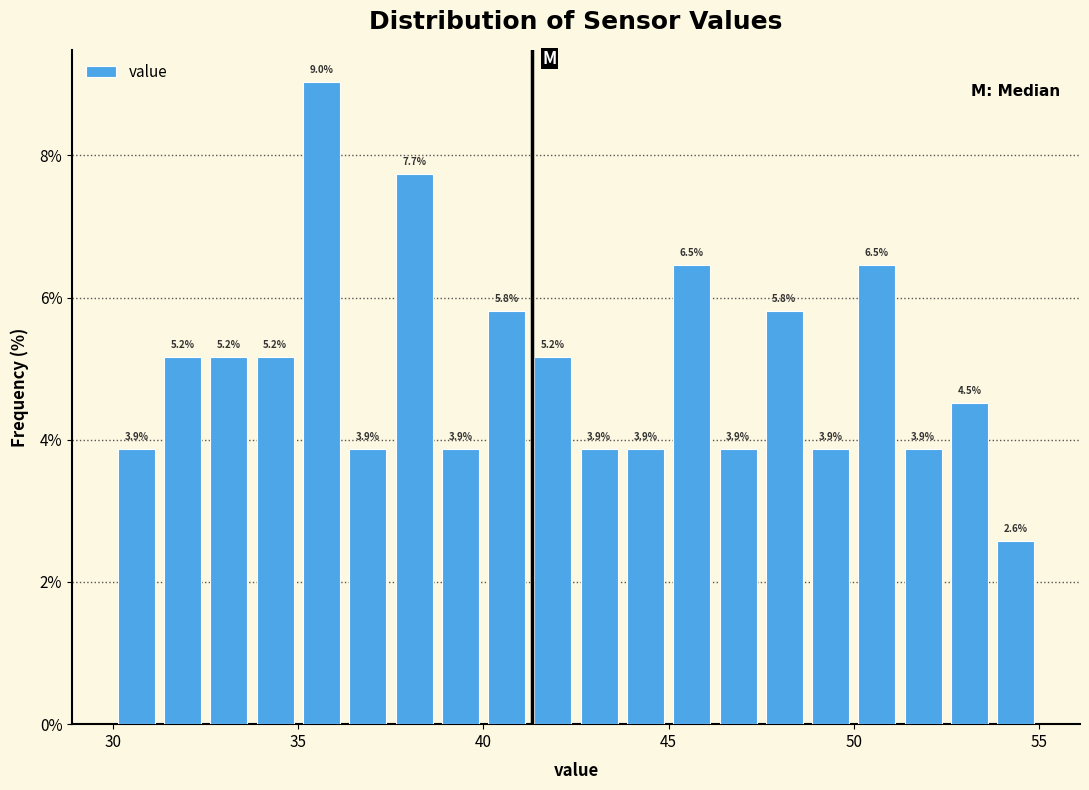

Around what value on the x-axis is the tallest bar? Give the approximate position of its centre, as read against the axis.

35.5